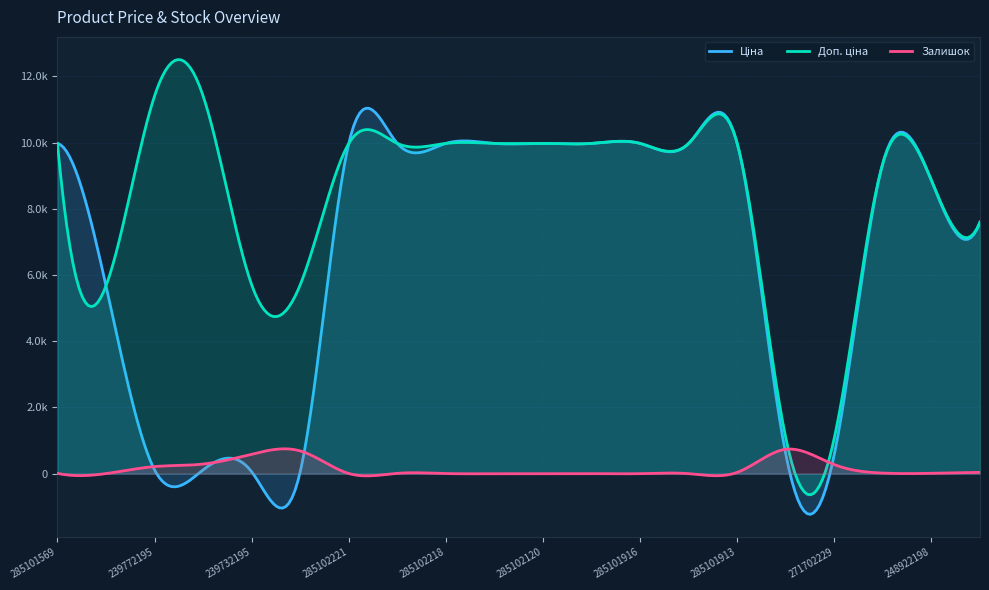

What is the label of the 14th point from the left?

285101915